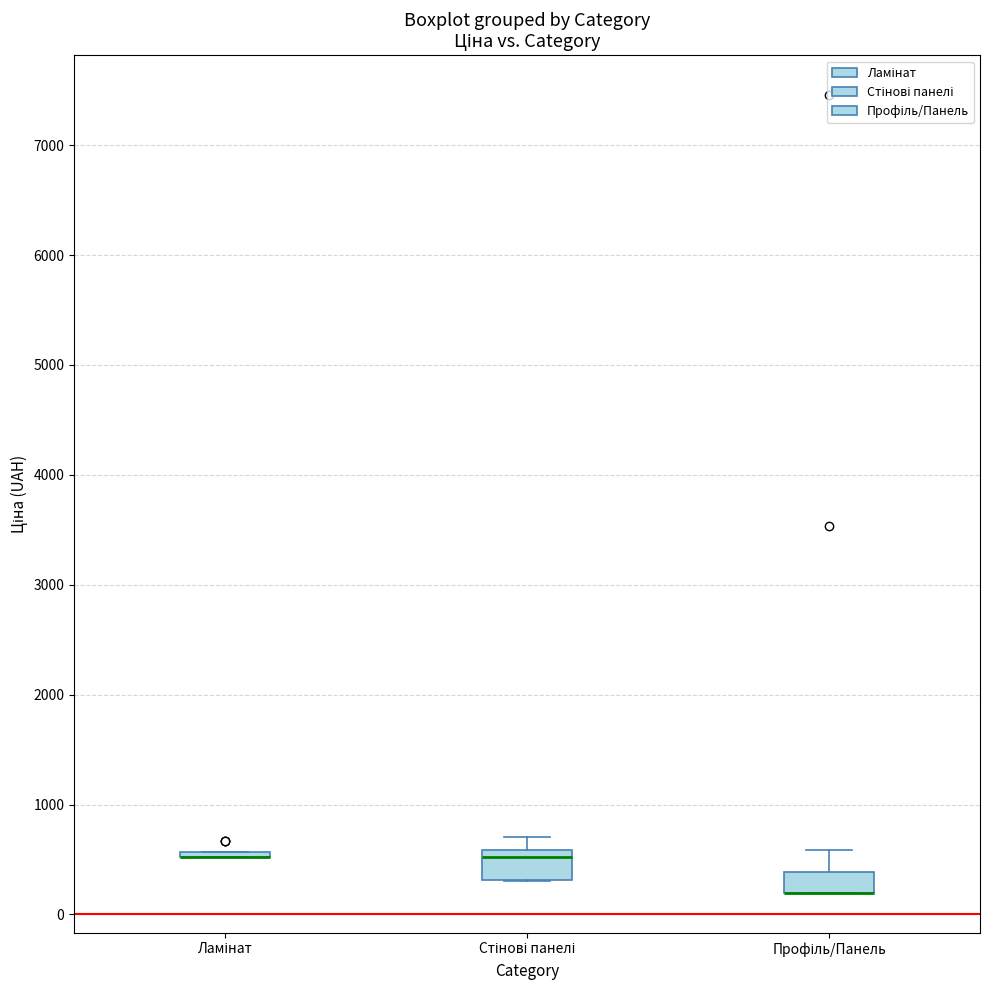

Where is the lower edge of the box for Профіль/Панель on the y-axis? The values are not printed on the chart, so give them approximately, as read against the axis.

200